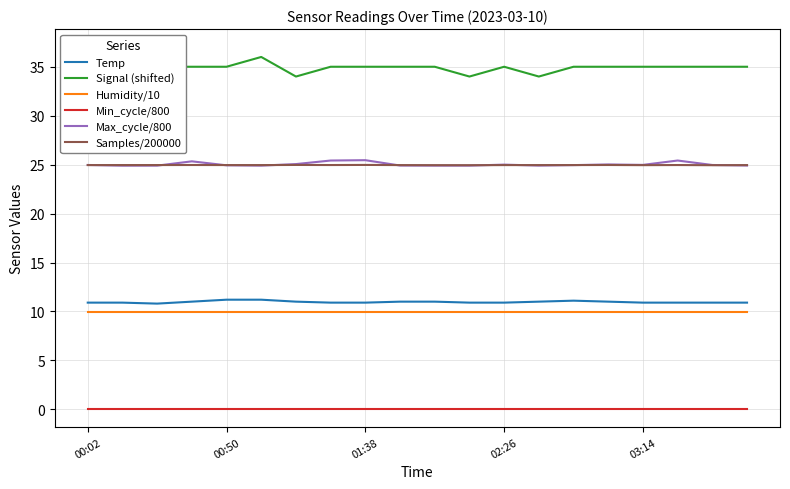

The value of Humidity/10 at 01:38 is 10.0. True or false?

True